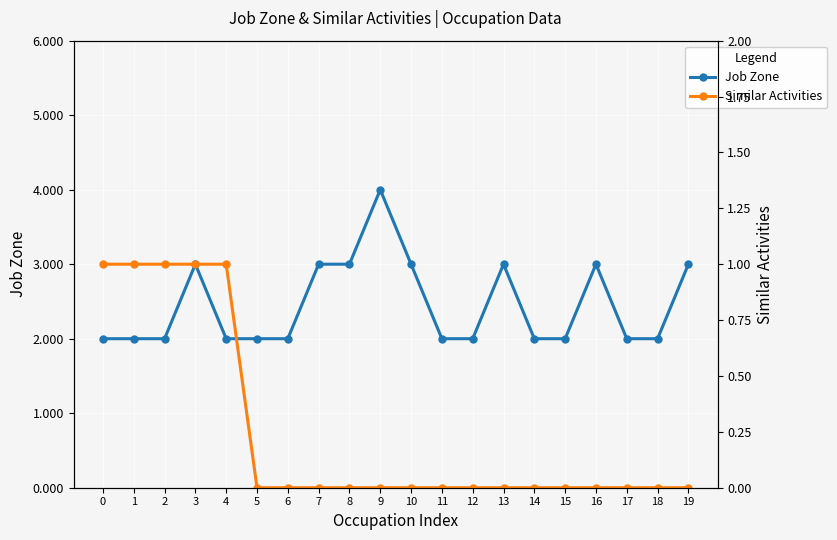

Is the value of Job Zone at 7 greater than the value of Similar Activities at 9?

Yes